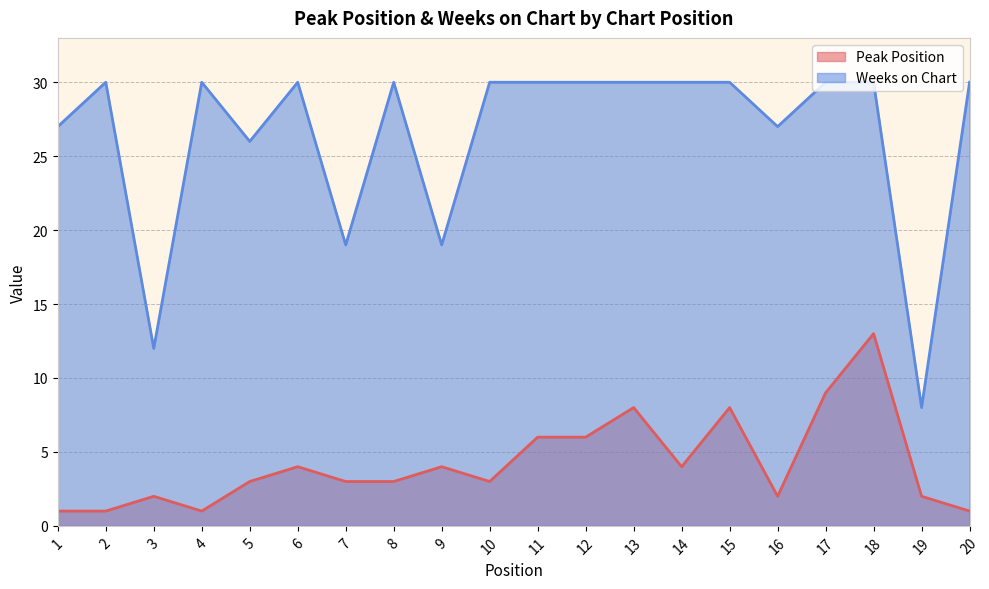

Rank the series by their average value, from lowest to highest.

Peak Position, Weeks on Chart